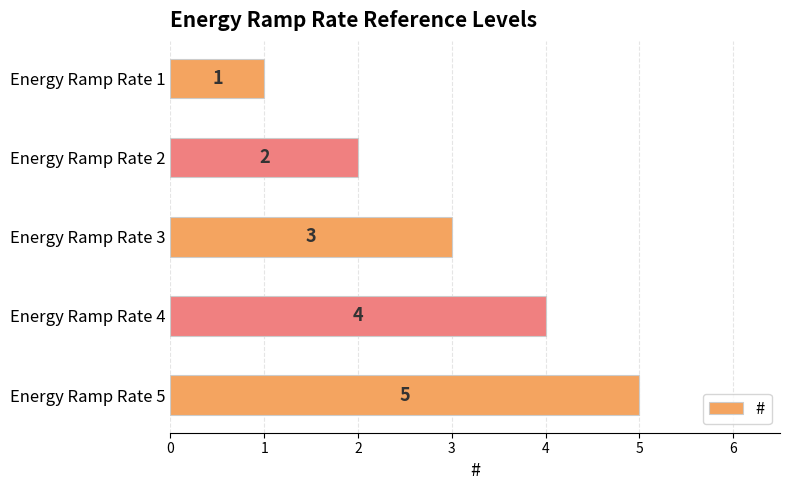

What is the minimum value shown in the chart?

1